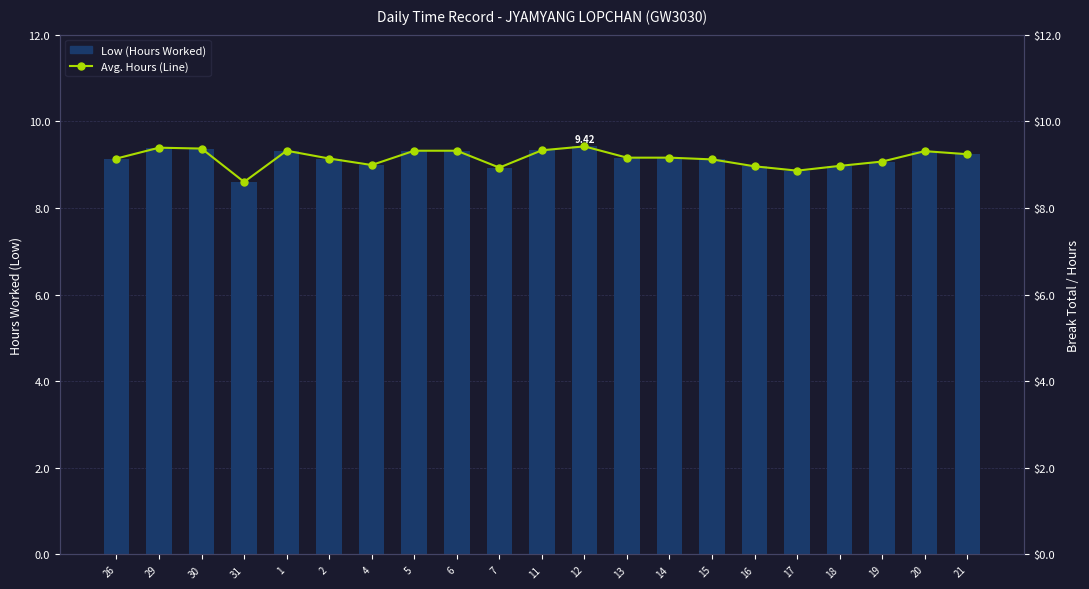

List the labels in order of Avg. Hours (Line) value, smallest first.

31, 17, 7, 16, 18, 4, 19, 15, 26, 2, 13, 14, 21, 20, 1, 5, 6, 11, 30, 29, 12